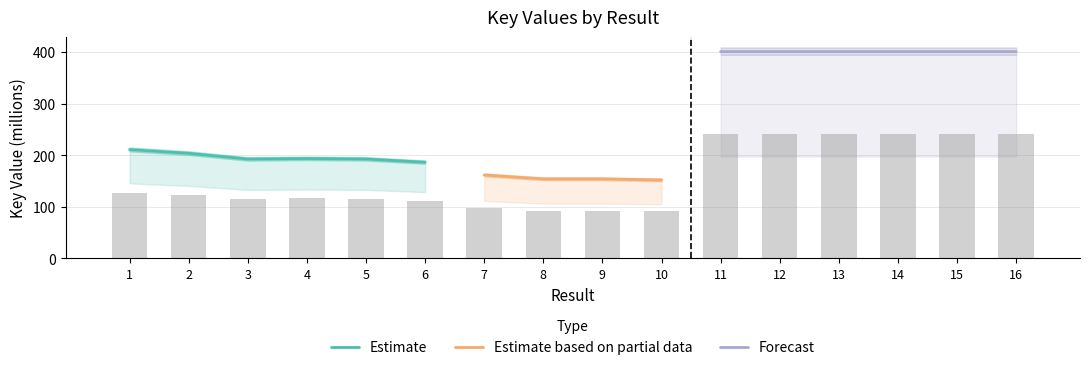

What is the value of the 4th bar from the left?

116.1